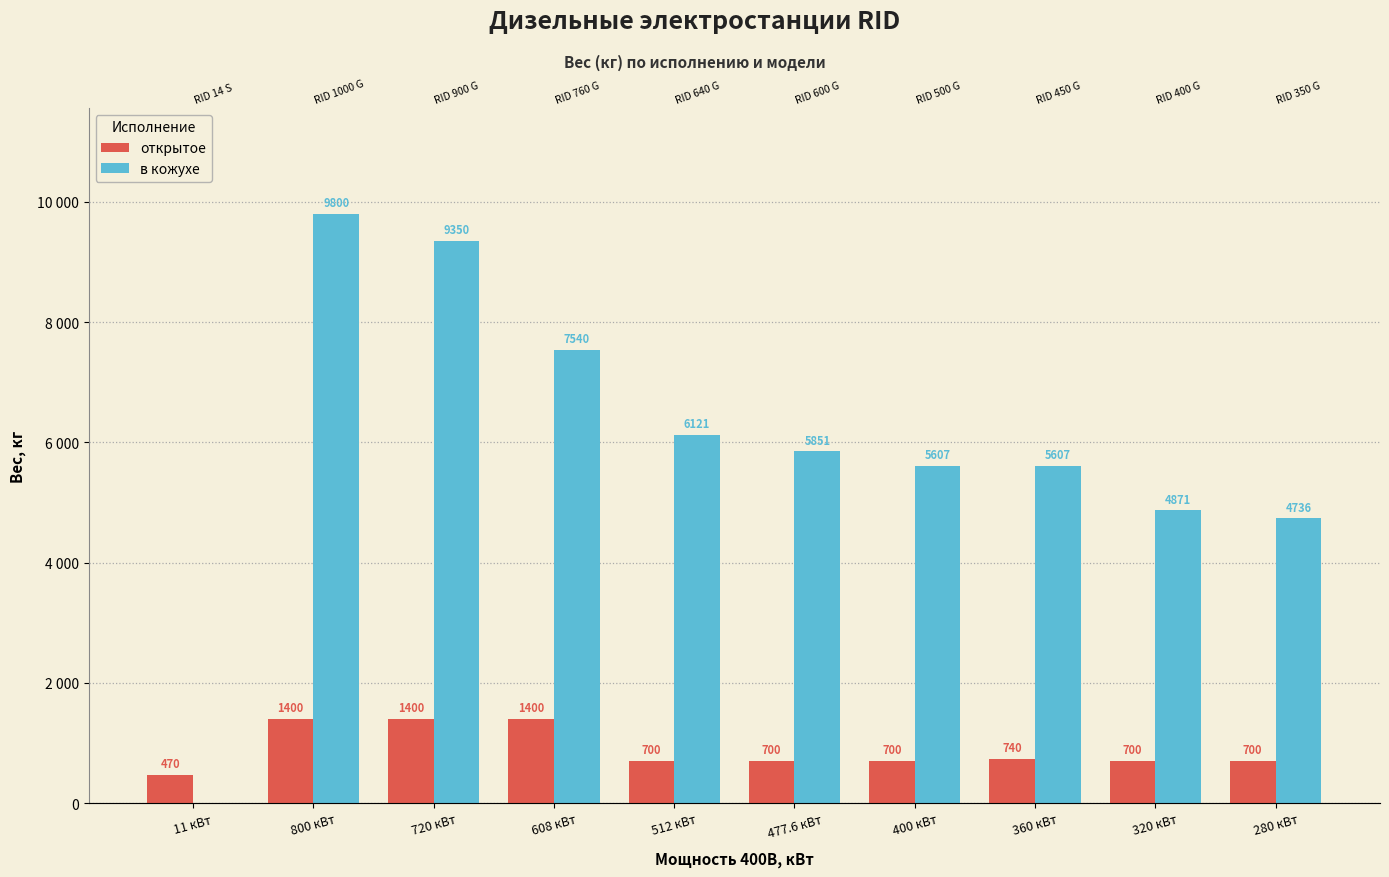

Rank the series by their maximum value, from highest to lowest.

в кожухе, открытое